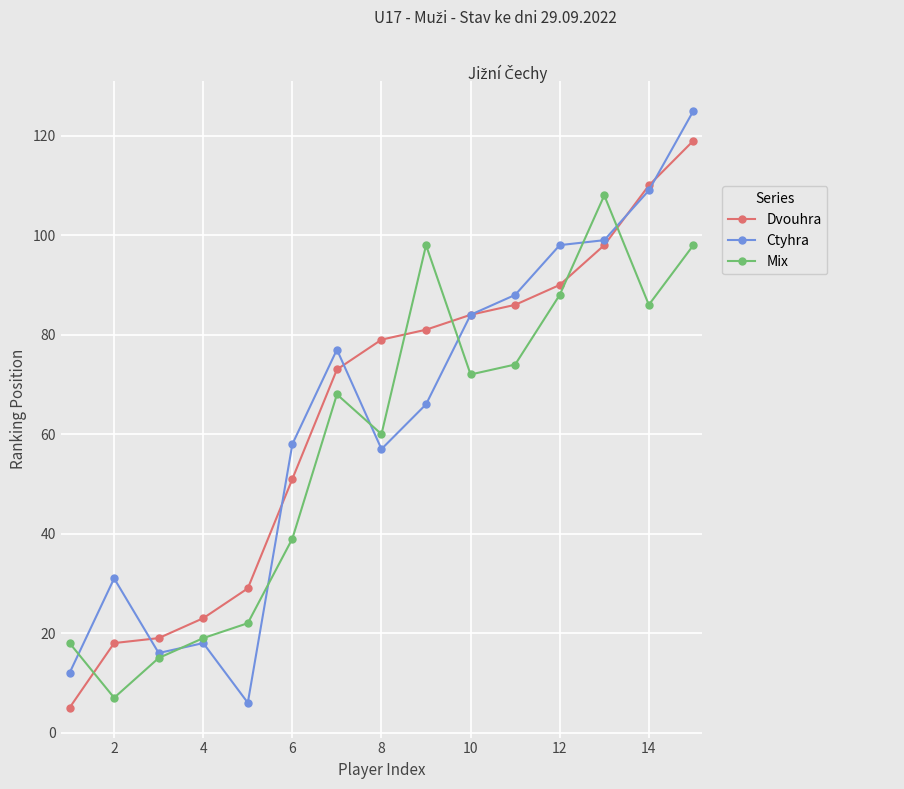

After their last crossing, which series has the higher values: Dvouhra or Mix?

Dvouhra